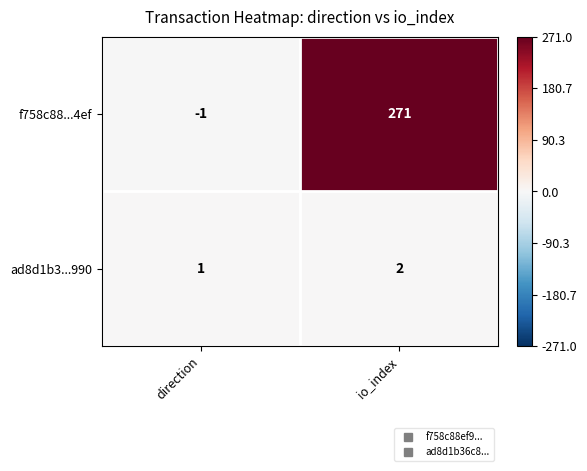

At direction, list the series in order from largest to smallest.

ad8d1b3...990, f758c88...4ef